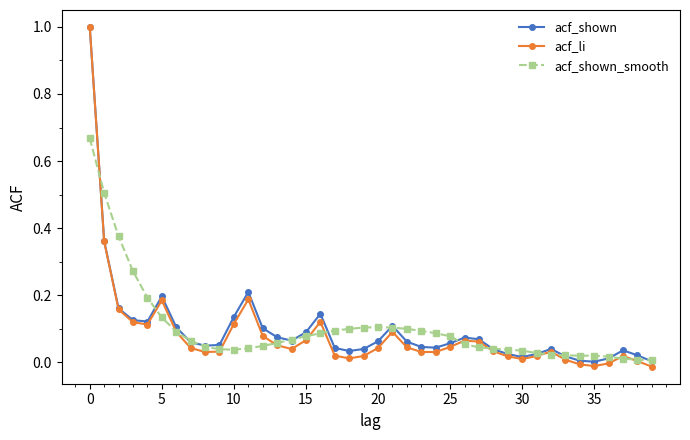

Which series has the widest spread of values?

acf_li